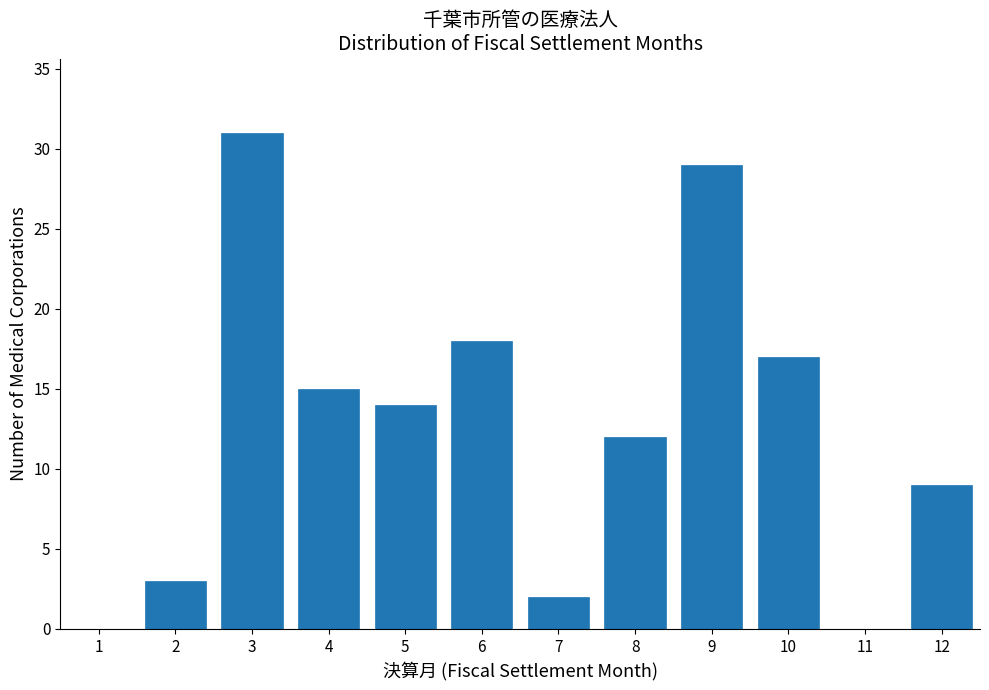

Reading left to right, transcribe all the data shown in this chart.

1=0	2=3	3=31	4=15	5=14	6=18	7=2	8=12	9=29	10=17	11=0	12=9